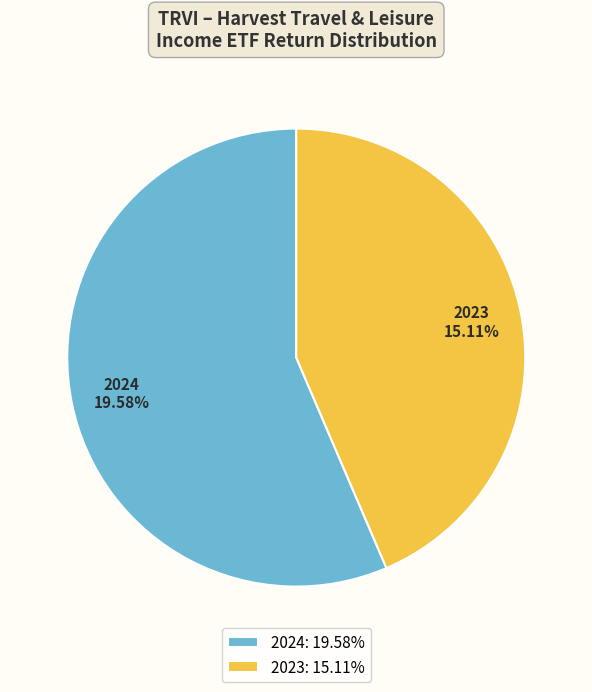

Which category has the smallest portion of the pie?

2023